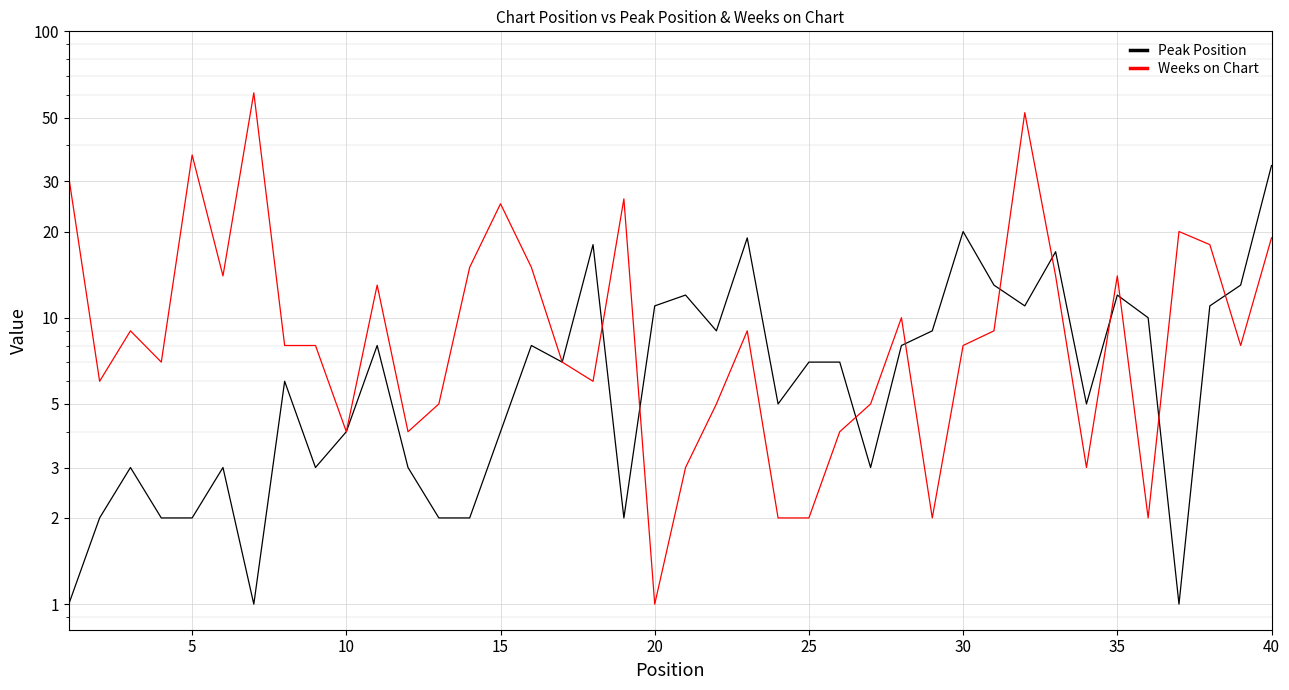

What are all the series names shown in the legend?

Peak Position, Weeks on Chart